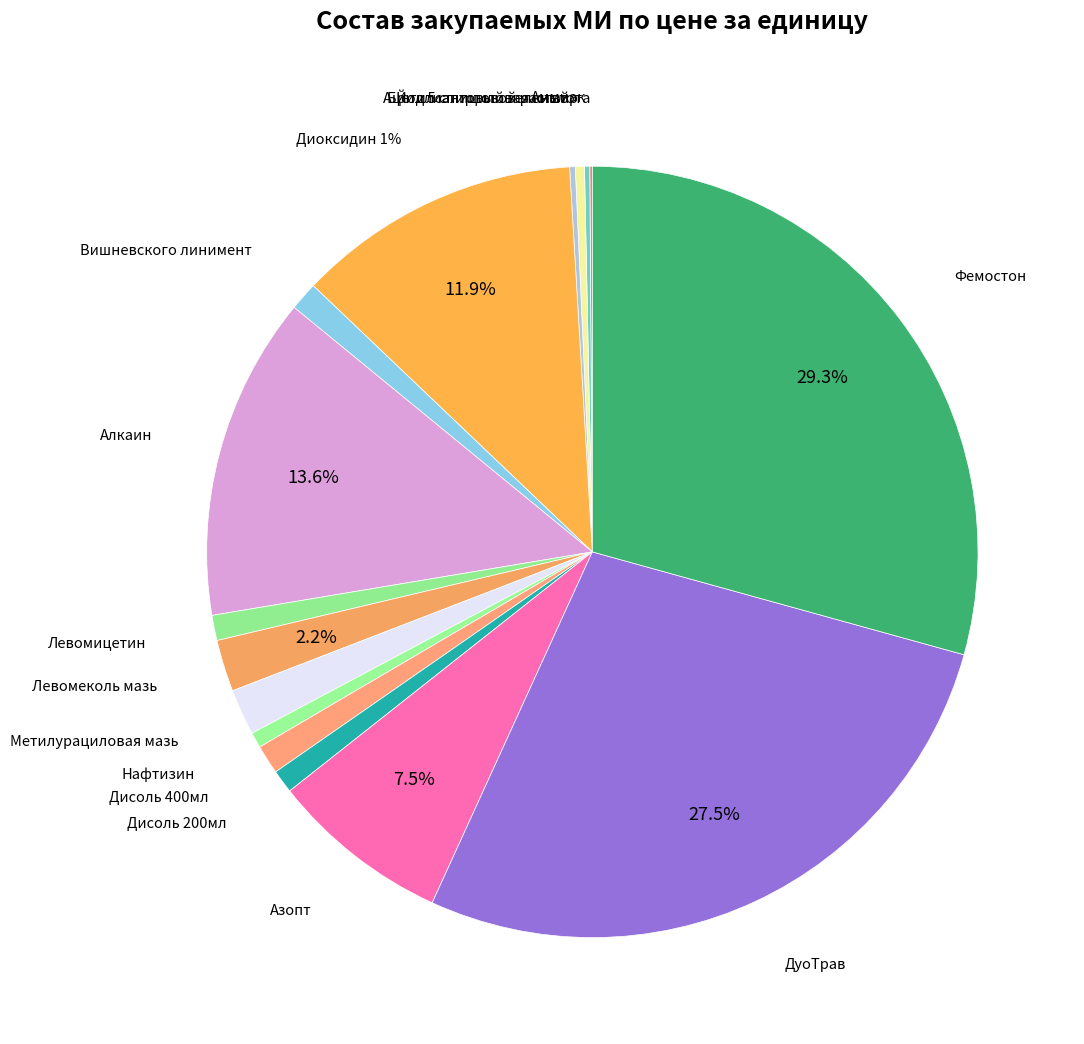

Count the number of slices in the pie.

16